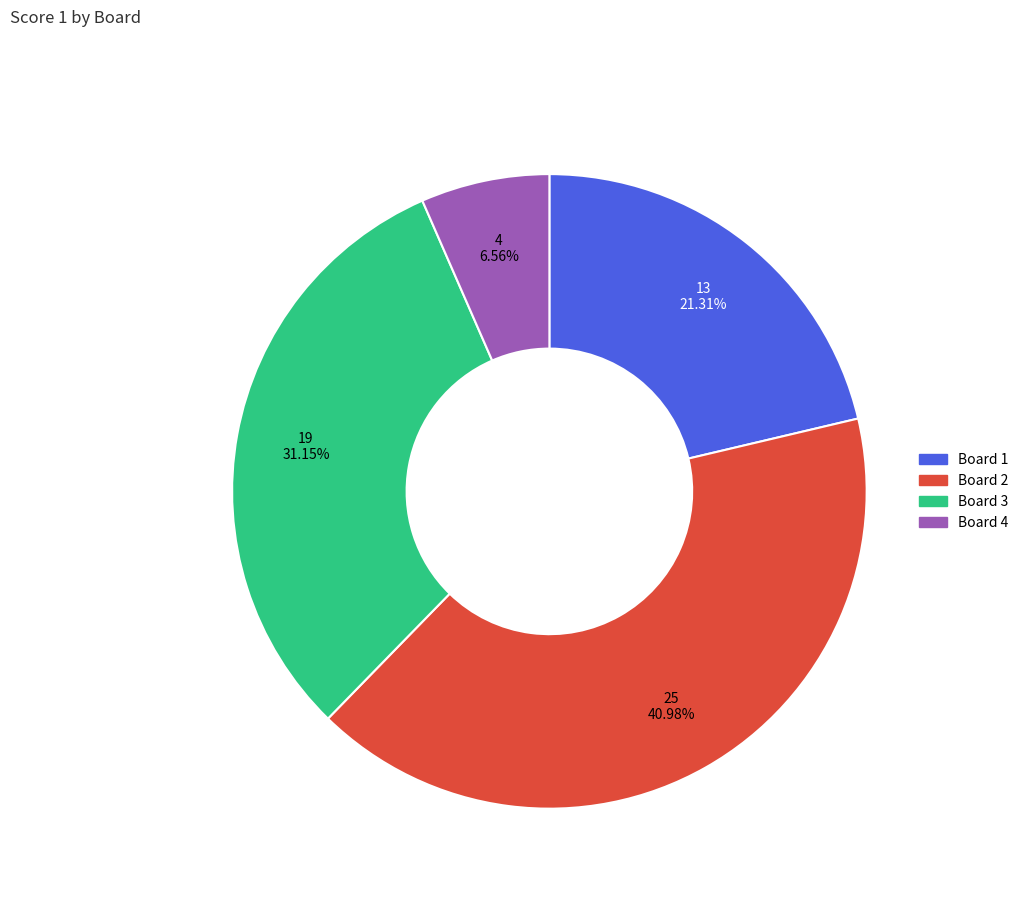

Which category has the biggest portion of the pie?

Board 2